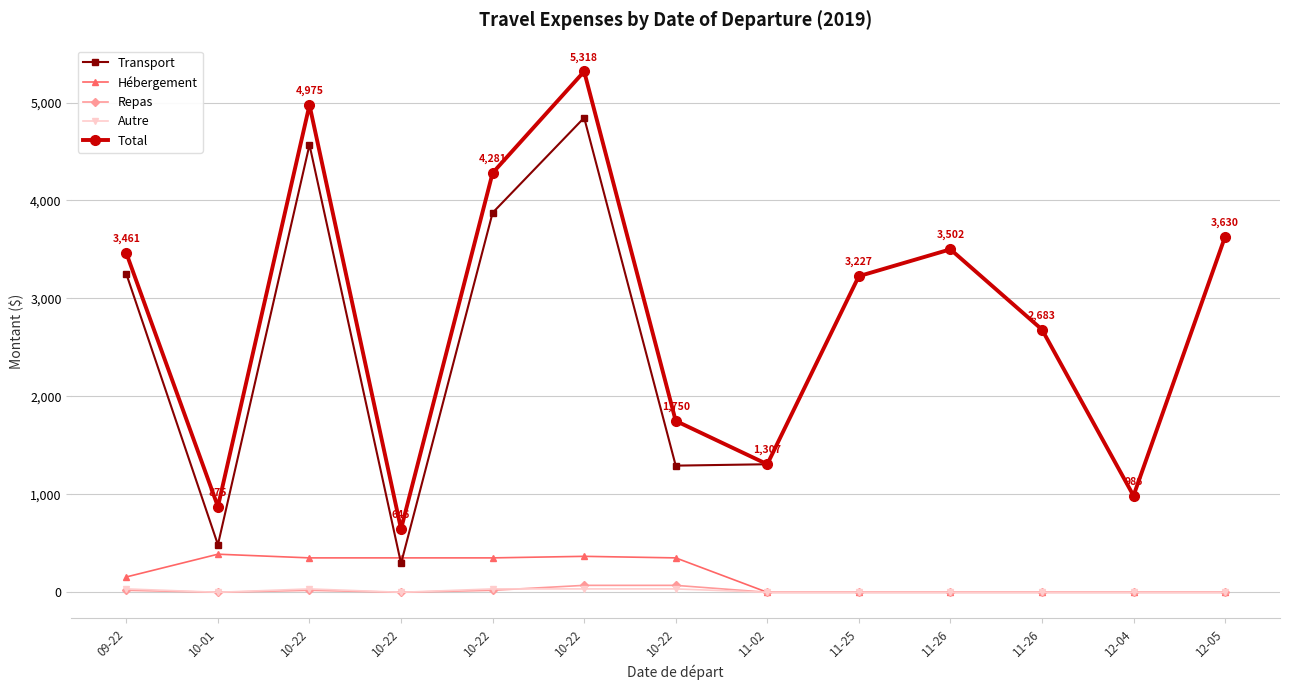

How many categories are shown in the chart?

13